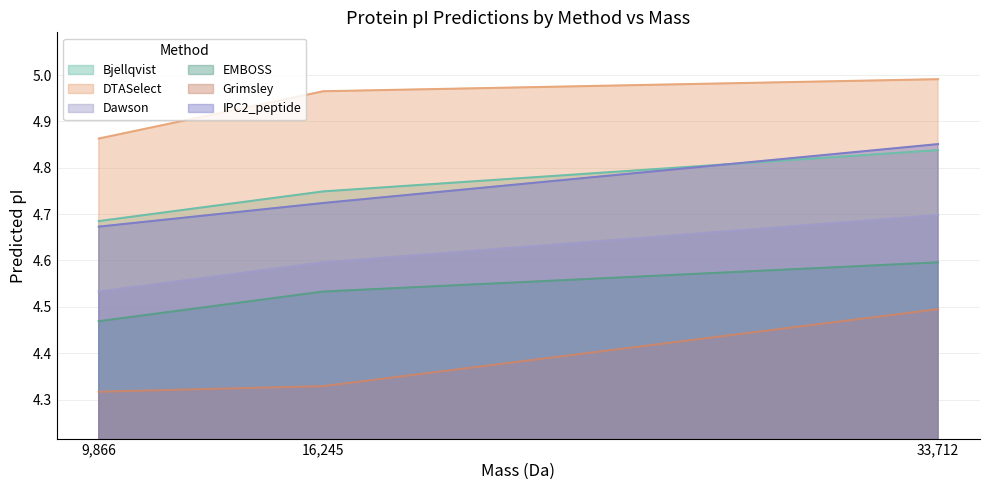

At which label does DTASelect reach its minimum?

9,866